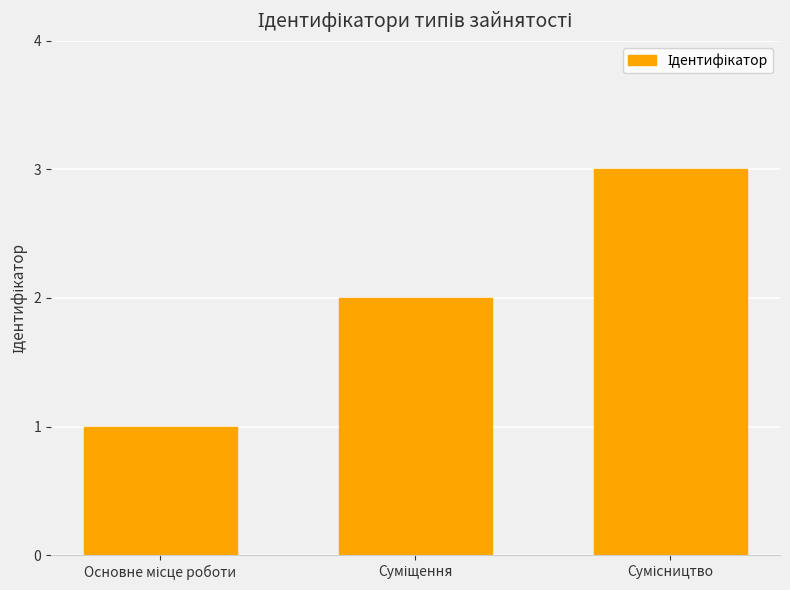

What is the maximum value shown in the chart?

3